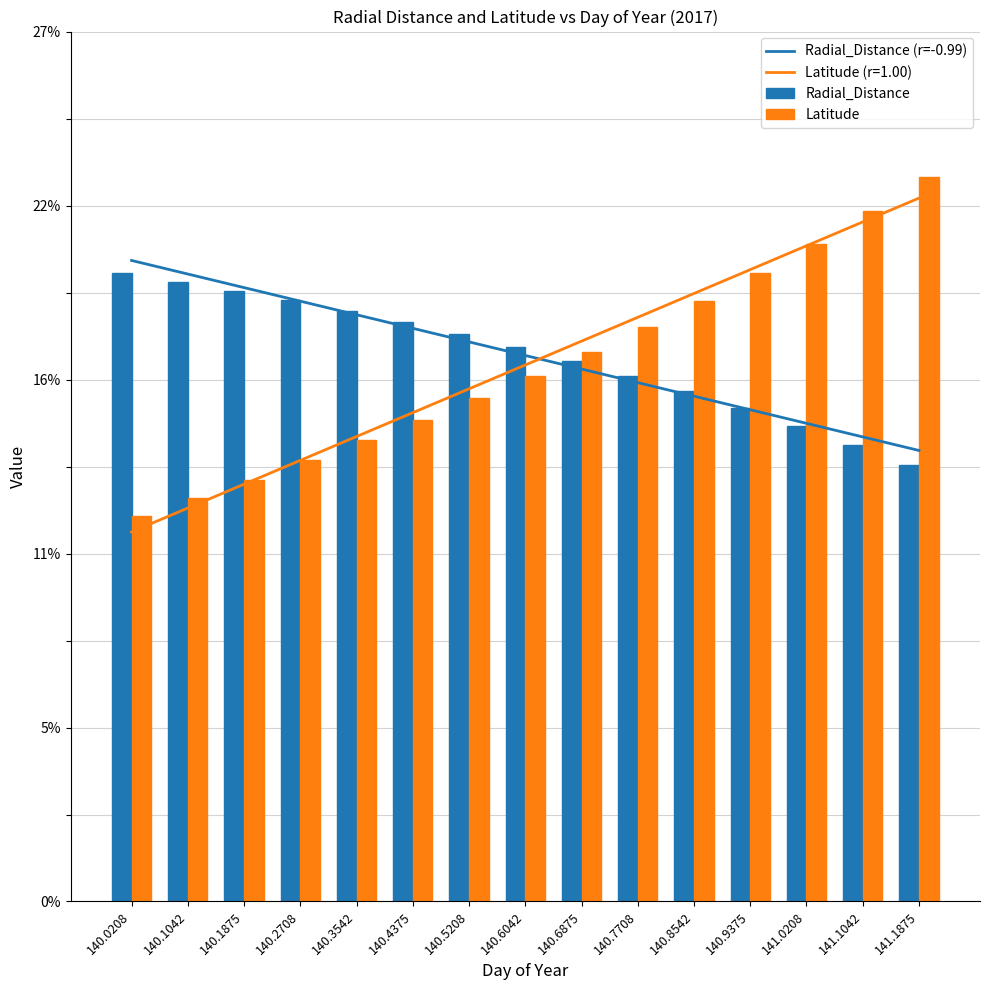

Are the bars horizontal?

No